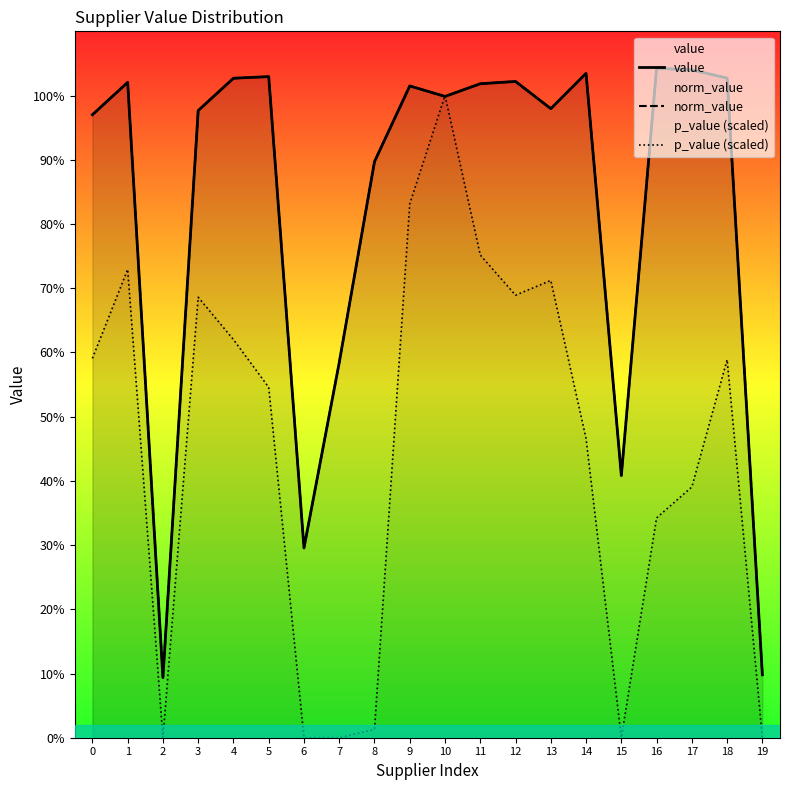

At how many categories does at least one series exceed 0?

20